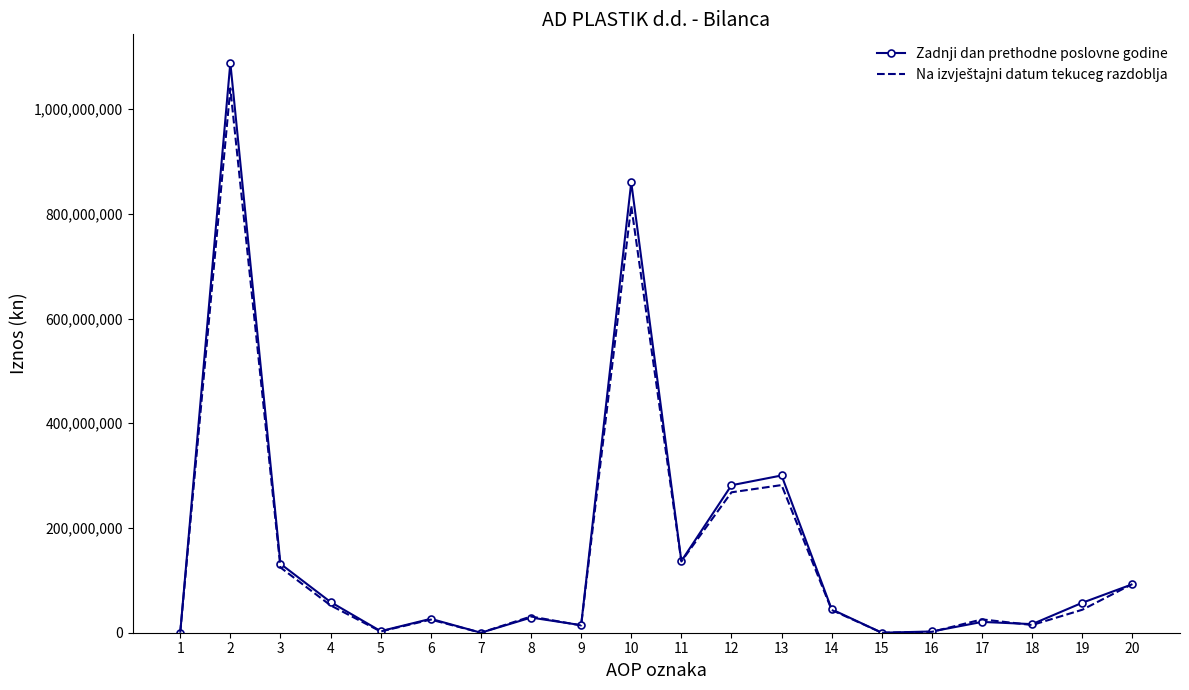

At which category is the sum across all series the highest?

2